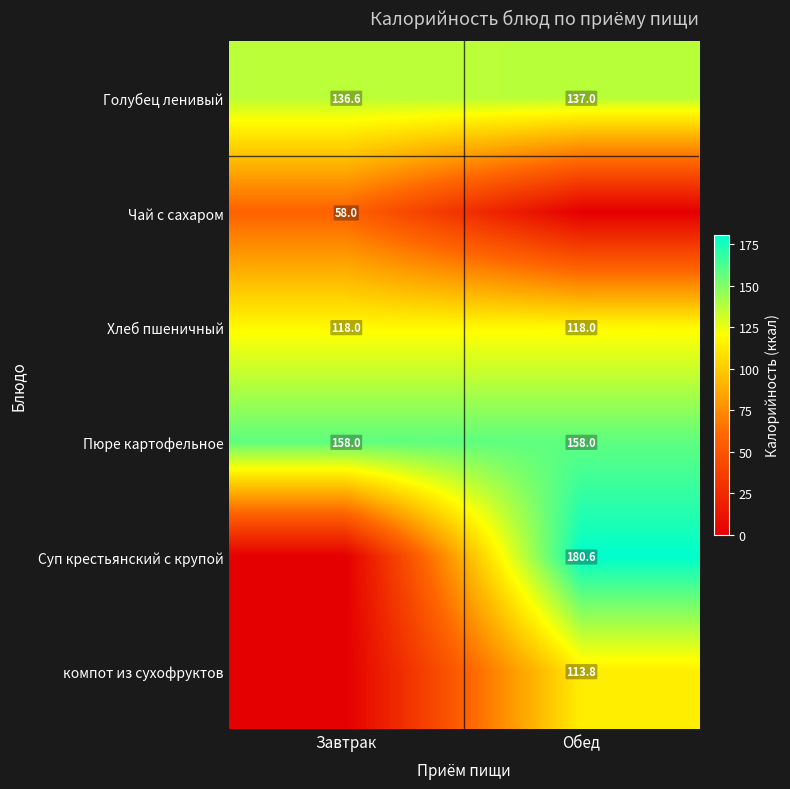

Which category has the highest value in the Голубец ленивый series?

Обед